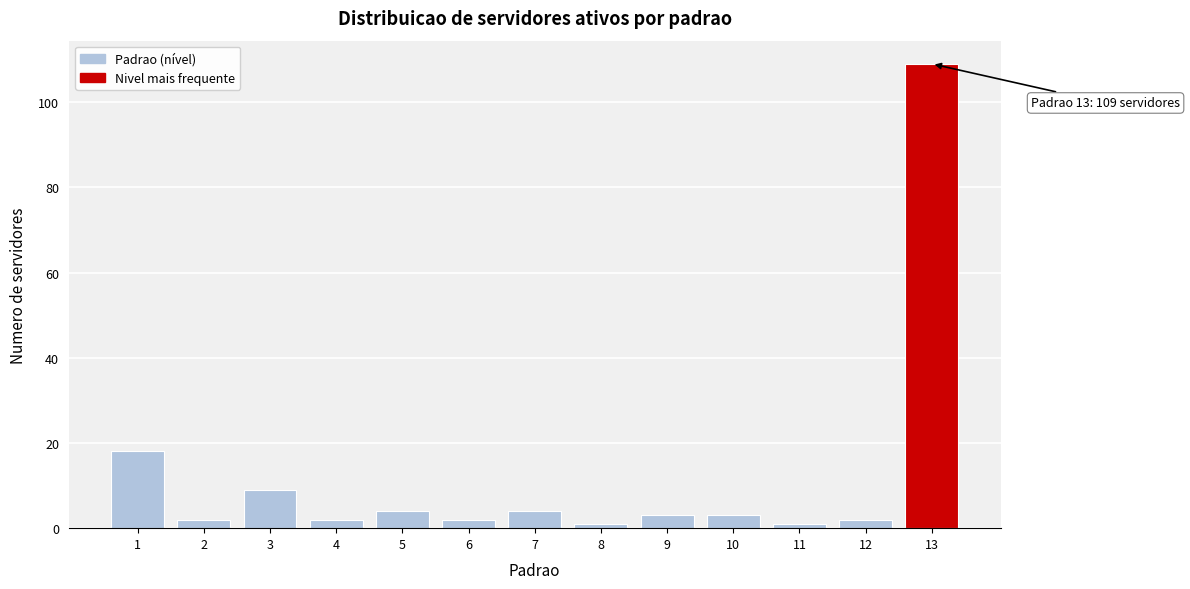

Reading right to left, transcribe all the data shown in this chart.

13=109	12=2	11=1	10=3	9=3	8=1	7=4	6=2	5=4	4=2	3=9	2=2	1=18